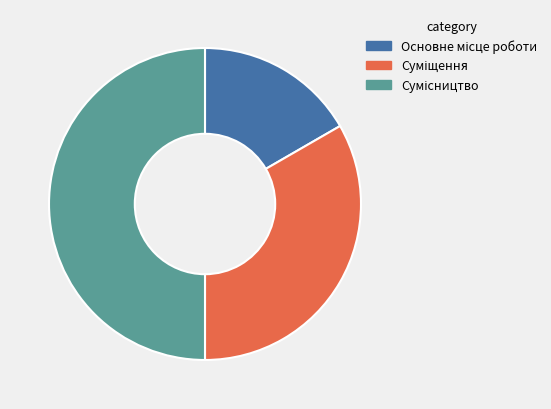

What is the smallest slice in the pie chart?

Основне місце роботи